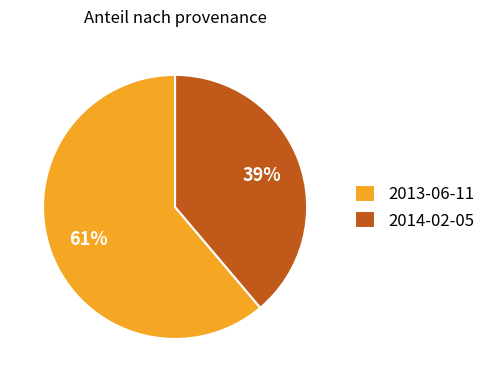

What is the largest slice in the pie chart?

2013-06-11